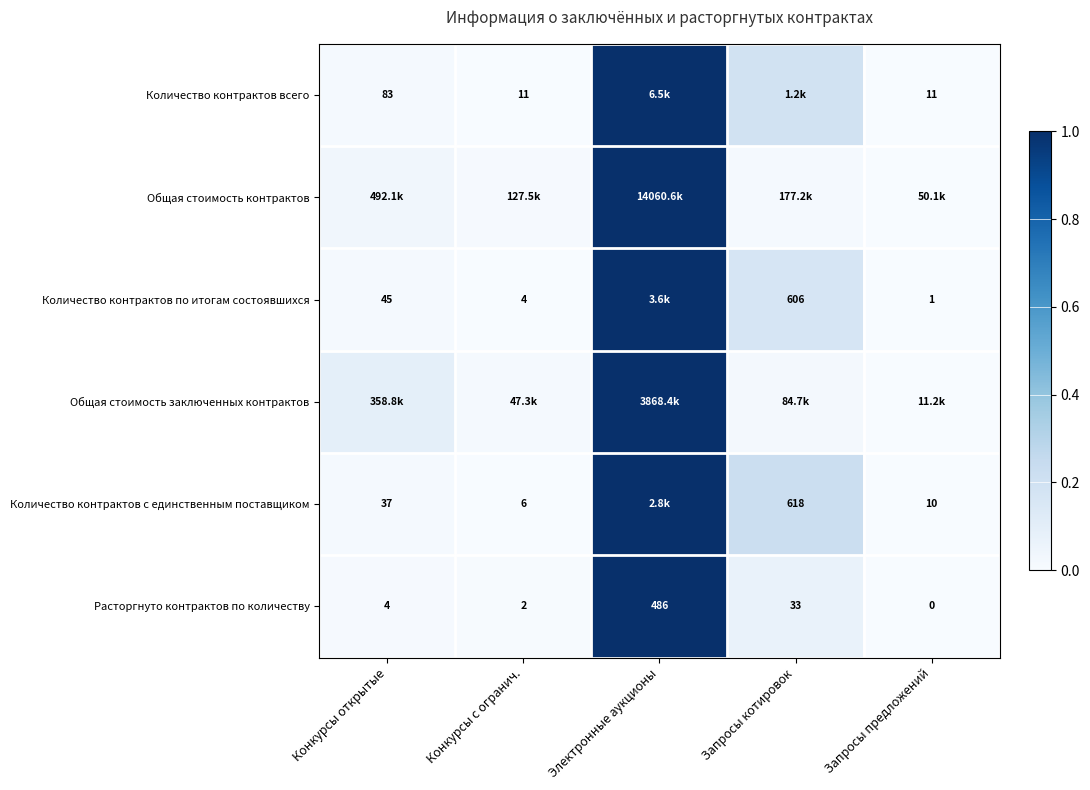

Rank the categories by Расторгнуто контрактов по количеству value from lowest to highest.

Запросы предложений, Конкурсы с огранич., Конкурсы открытые, Запросы котировок, Электронные аукционы